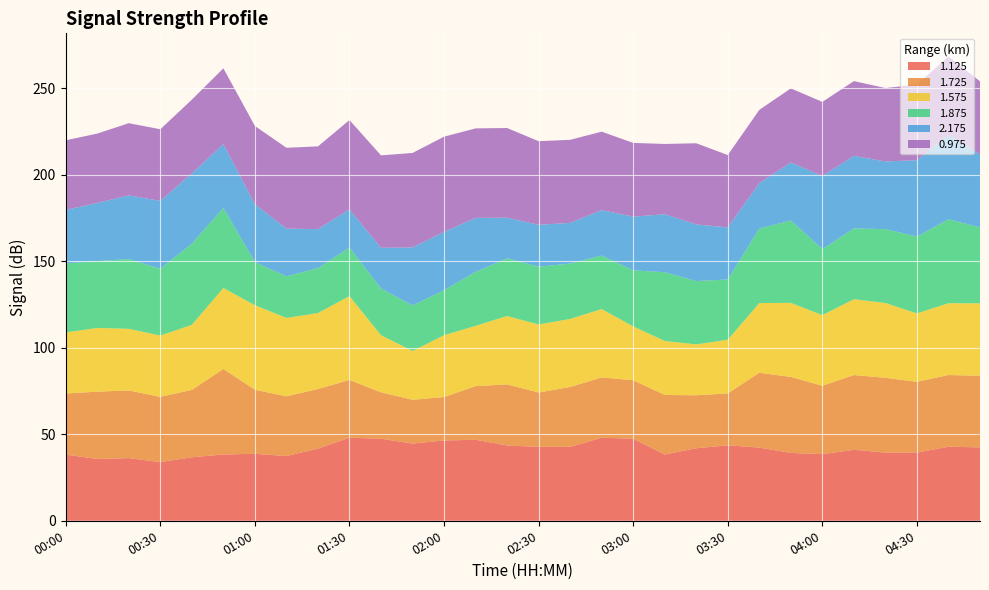

Reading right to left, what are all the values shown in this chart?

1.125: 42.4	42.8	39.4	39.4	41.0	38.5	39.2	42.3	43.6	41.9	38.3	47.4	48.0	42.7	42.7	43.5	46.8	46.4	44.6	47.4	48.0	41.7	37.4	38.7	38.3	36.7	33.9	36.2	35.7	38.2
1.725: 41.4	41.4	40.9	43.2	43.2	39.5	43.9	43.2	30.0	30.6	34.4	33.8	34.8	34.6	31.4	35.3	31.0	25.1	25.3	26.8	33.4	34.4	34.5	37.0	49.4	38.9	37.7	39.1	38.9	35.3
1.575: 41.8	41.5	39.5	43.2	43.8	40.8	42.8	40.3	31.0	29.4	31.2	31.1	39.5	39.3	39.3	39.5	34.8	35.7	28.2	33.0	48.4	43.9	45.3	48.8	46.8	37.6	35.4	35.6	36.8	35.3
1.875: 43.9	48.5	44.4	42.7	40.9	38.2	47.6	43.0	34.8	36.6	39.7	32.4	30.9	32.0	33.4	33.3	31.2	26.0	26.3	27.0	28.0	26.0	24.0	25.0	46.2	46.9	38.6	40.3	38.6	39.9
2.175: 42.2	48.5	44.1	39.1	41.9	42.2	33.5	26.3	30.1	32.7	33.5	31.0	26.3	23.5	24.2	23.5	31.2	33.7	33.5	23.5	22.1	22.5	27.6	33.4	36.9	40.6	39.2	36.8	33.6	30.9
0.975: 42.2	45.5	43.7	42.4	43.2	42.8	42.8	42.3	41.8	46.9	40.6	42.6	45.3	48.0	48.3	51.8	51.7	55.0	54.6	53.4	51.6	47.8	46.7	45.2	43.8	42.6	41.4	41.7	40.1	40.2